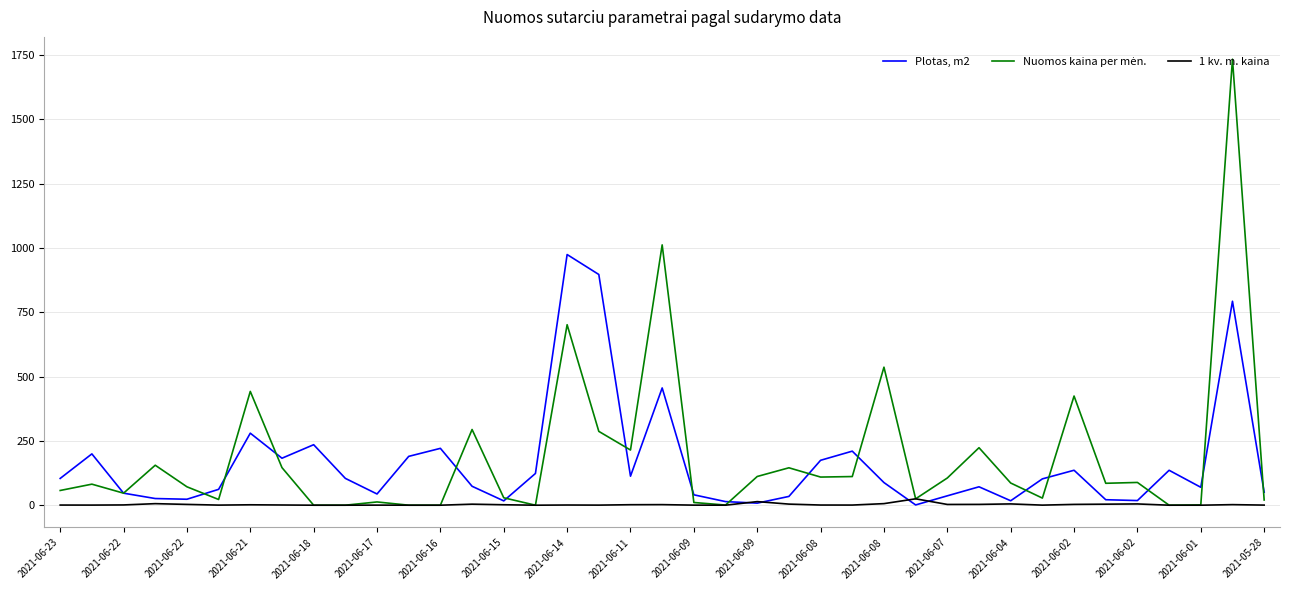

What is the maximum value for Plotas, m2?

974.1